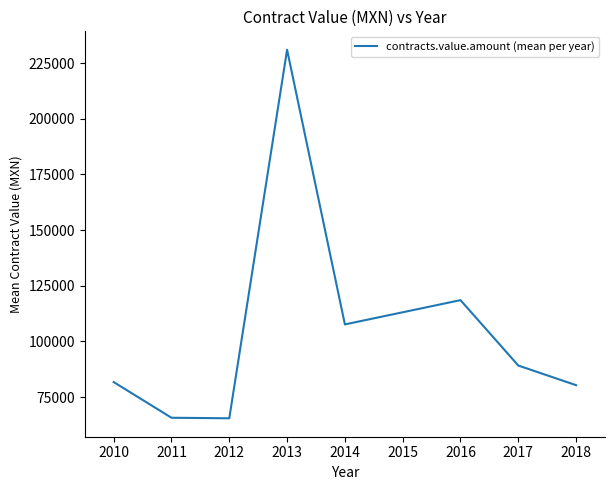

What is the sum of all values?

839865.7